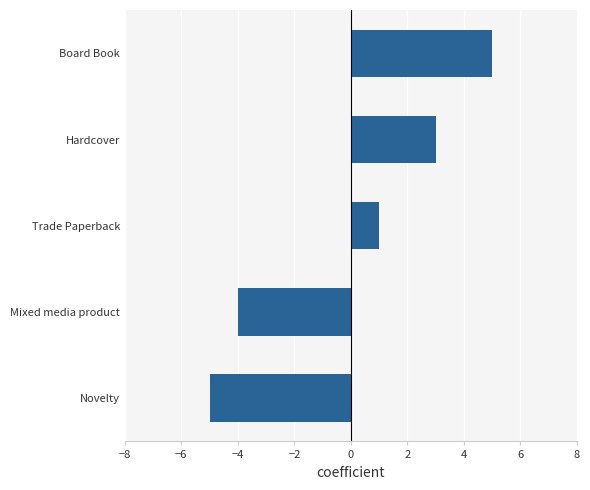

List the labels in order of value, largest first.

Board Book, Hardcover, Trade Paperback, Mixed media product, Novelty